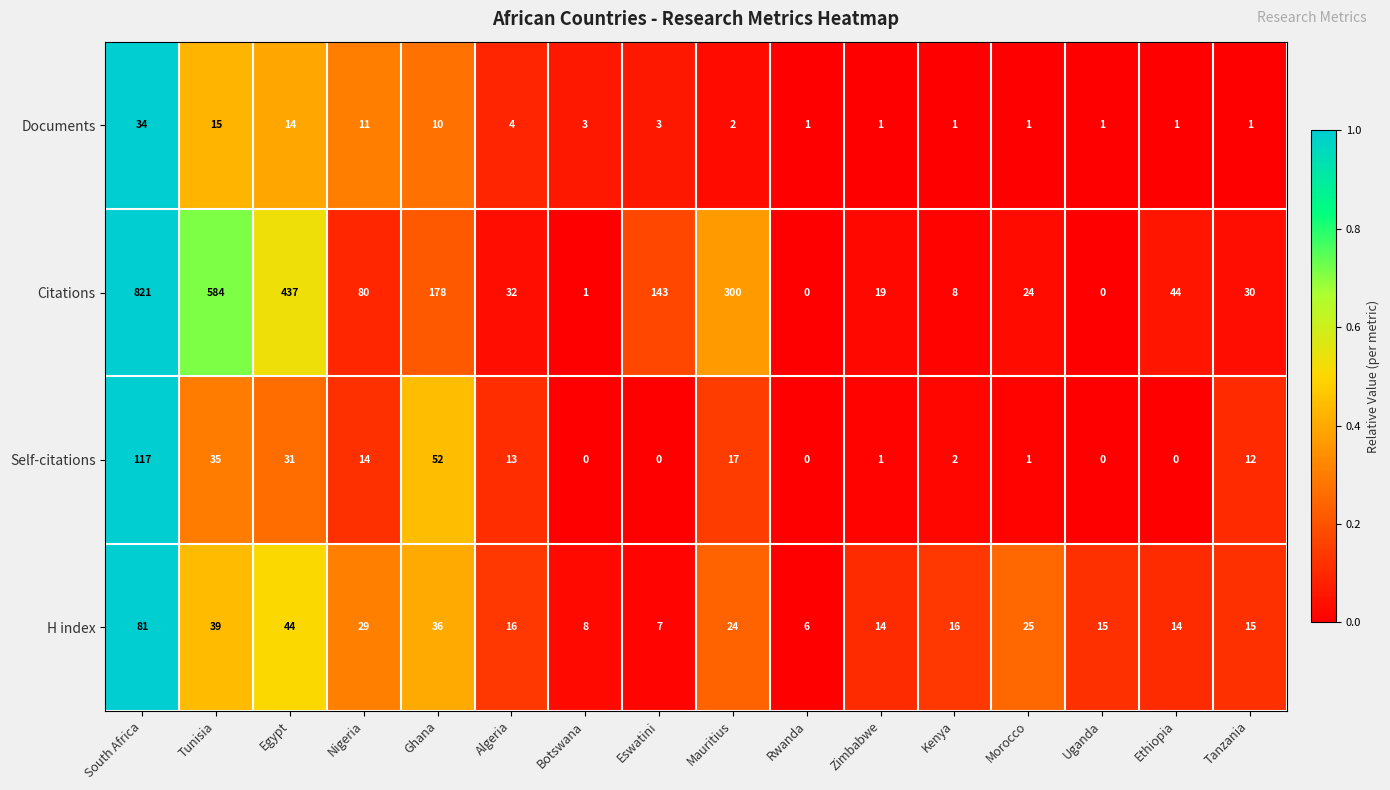

What is the sum of the Documents values at Nigeria and Zimbabwe?

12